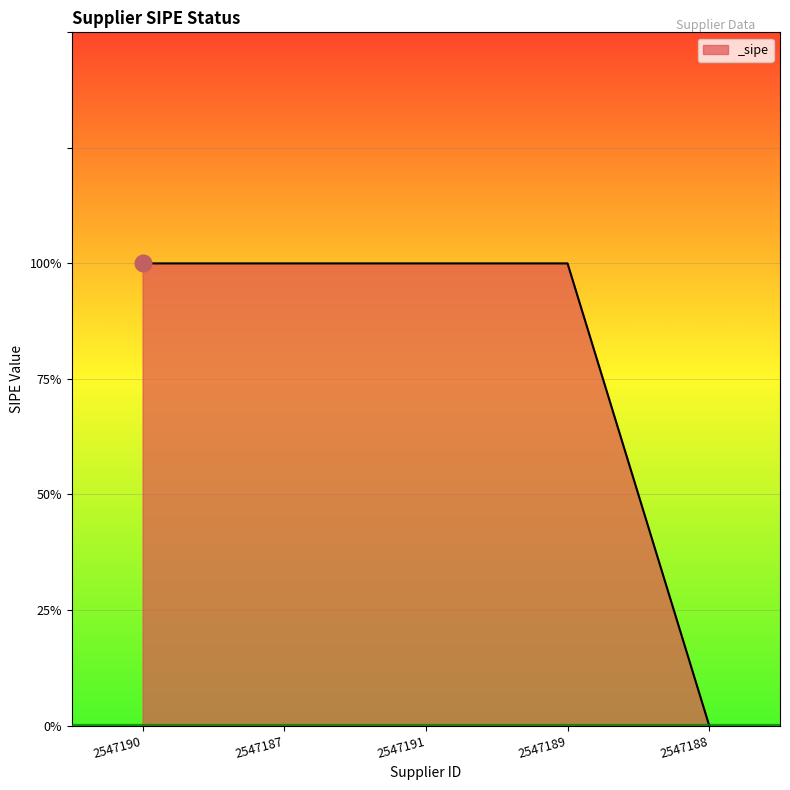

Does the chart have visible grid lines?

Yes